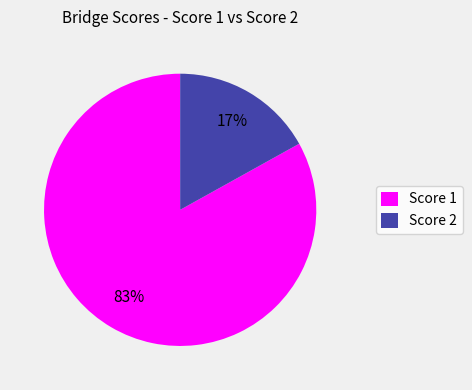

How many slices are in this pie chart?

2